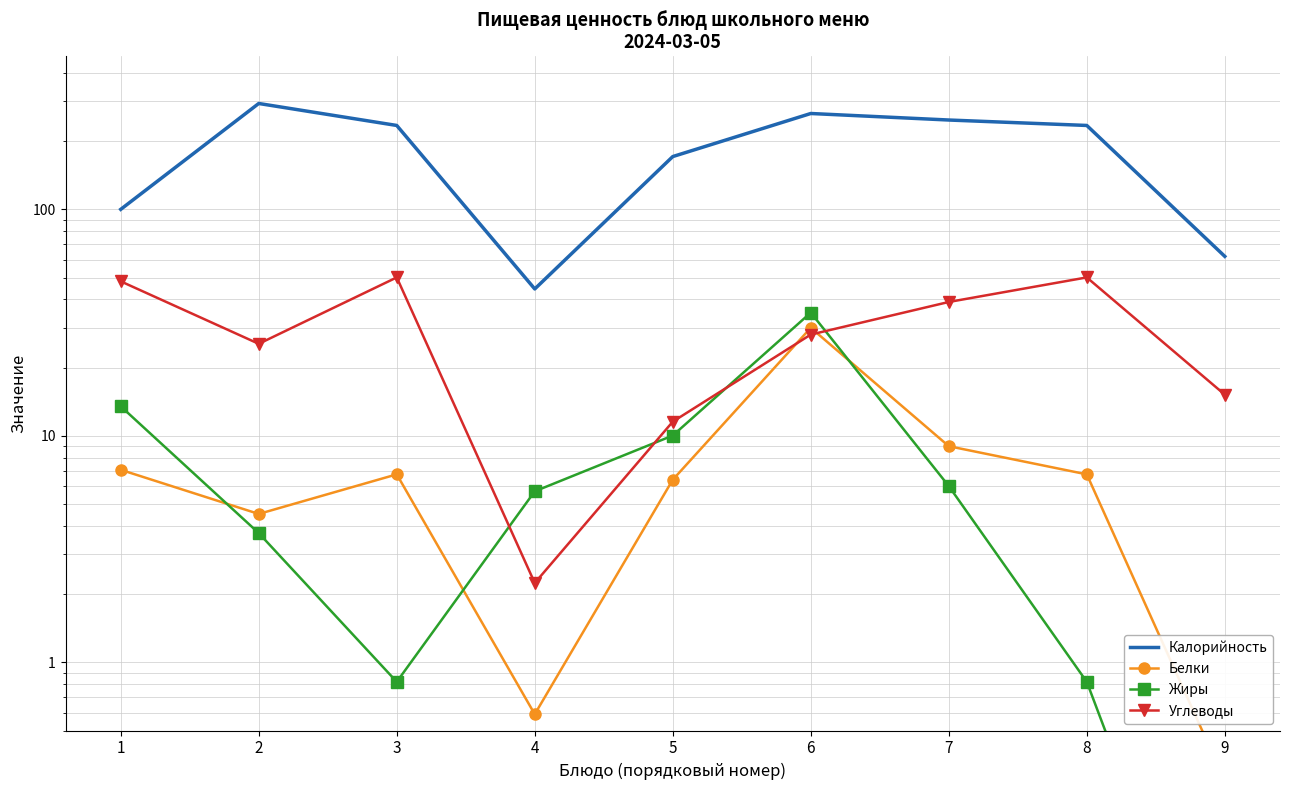

What is the sum of the Жиры values at 8 and 9?

0.8